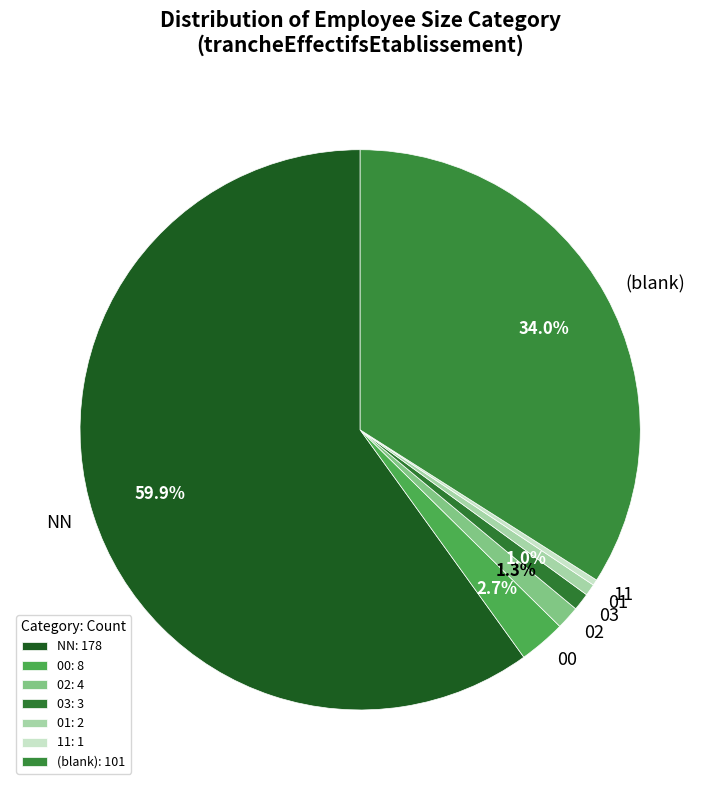

Which has a higher value, 03 or 00?

00